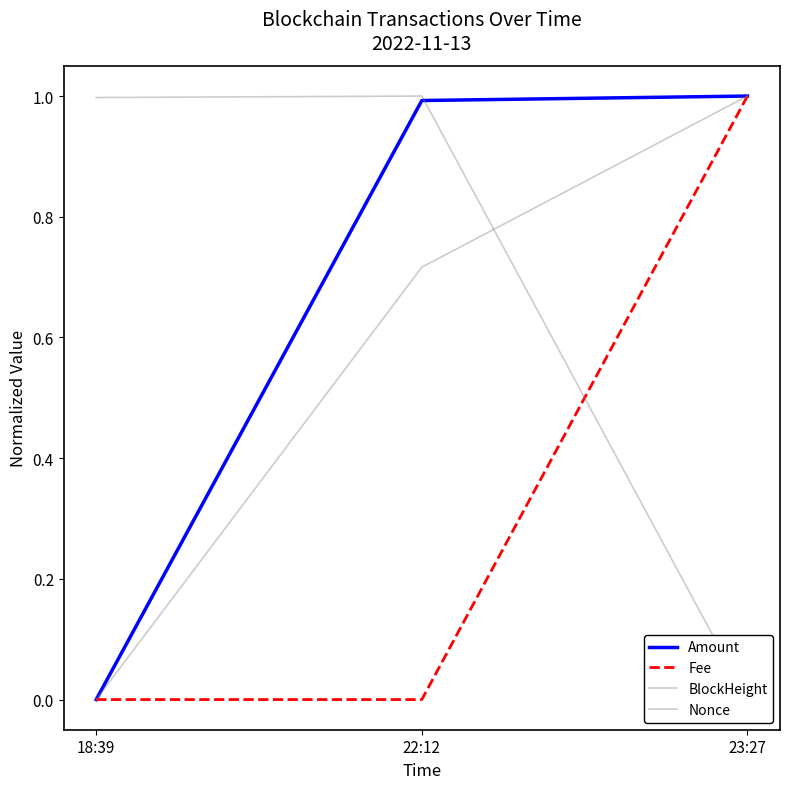

What position from the left is 23:27?

3